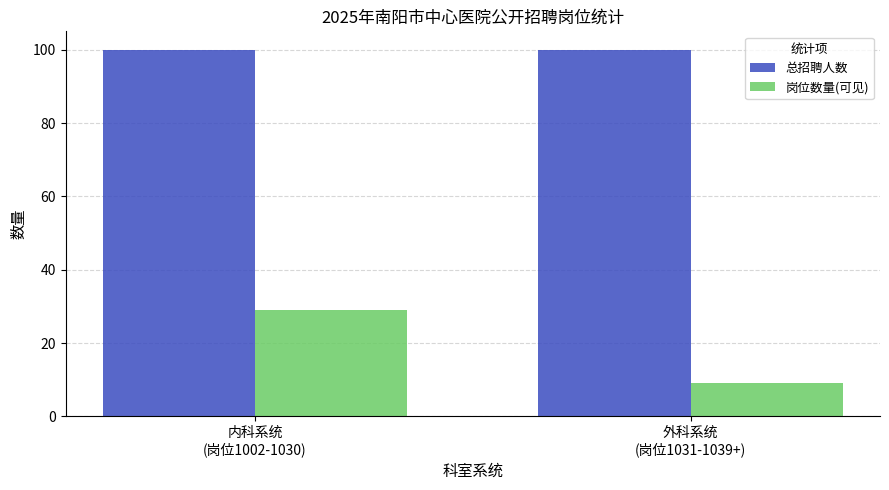

Reading right to left, list all the values displayed in this chart.

总招聘人数: 100	100
岗位数量(可见): 9	29